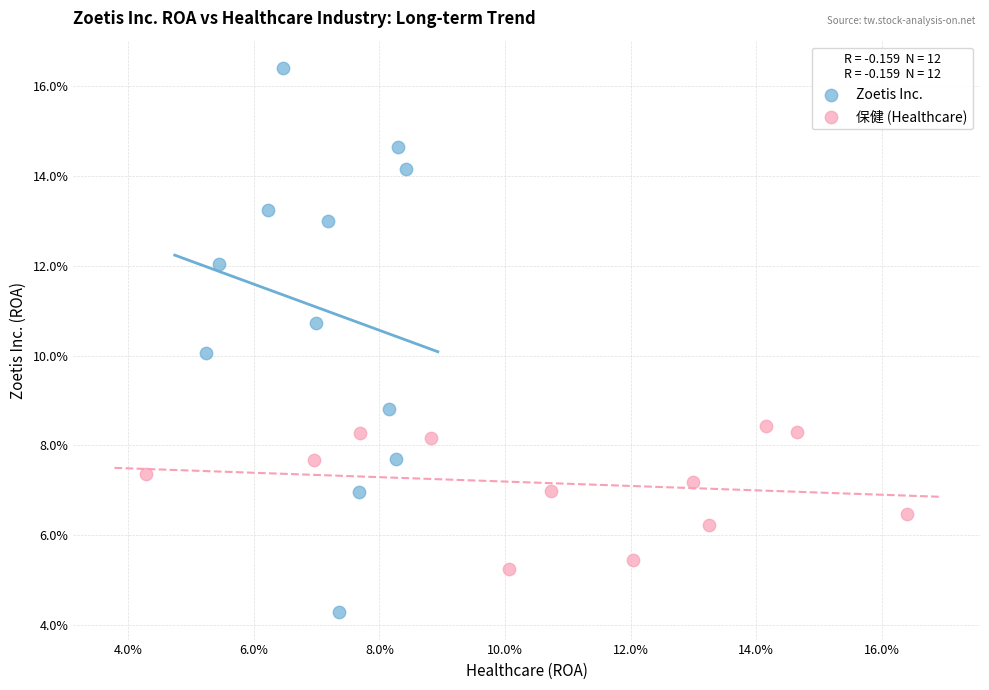

What are all the series names shown in the legend?

Zoetis Inc., 保健 (Healthcare)